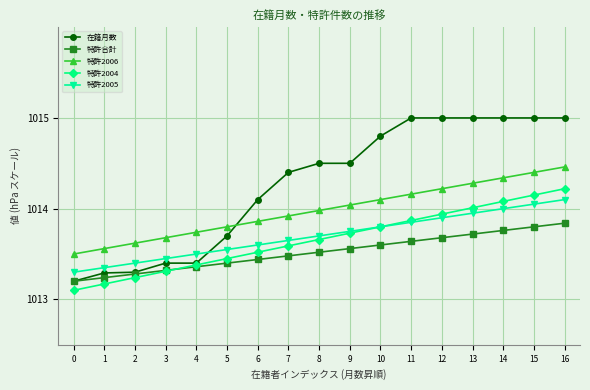

Rank the series by their maximum value, from lowest to highest.

特許合計, 特許2005, 特許2004, 特許2006, 在籍月数